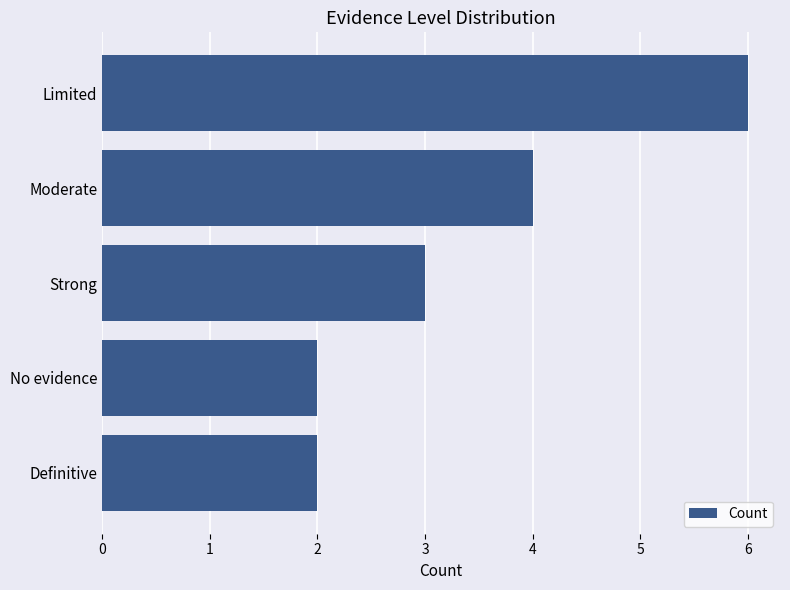

What is the approximate value at Moderate?

4